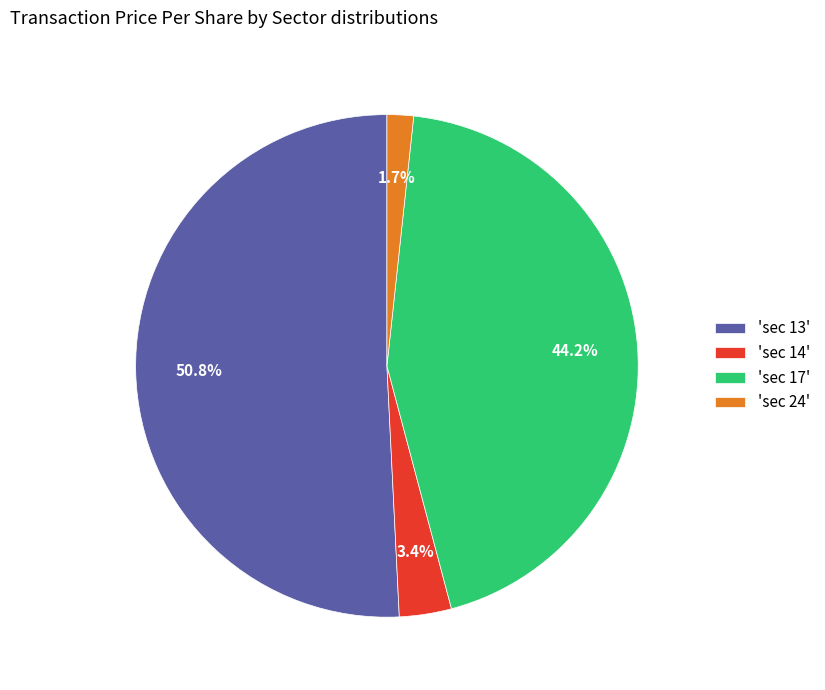

What is the largest slice in the pie chart?

'sec 13'